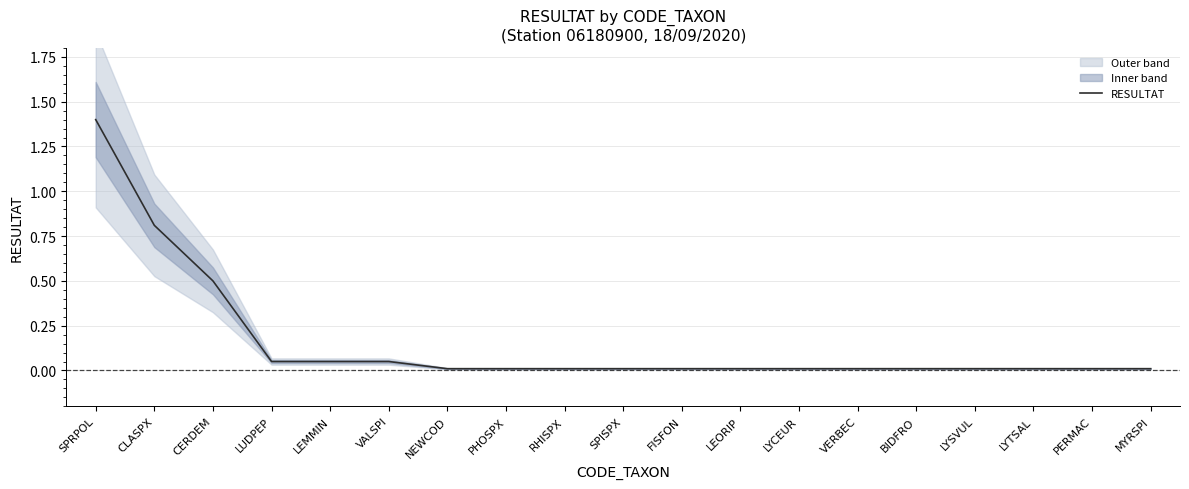

Reading right to left, extract all data points from this chart.

MYRSPI=0.0	PERMAC=0.0	LYTSAL=0.0	LYSVUL=0.0	BIDFRO=0.0	VERBEC=0.0	LYCEUR=0.0	LEORIP=0.0	FISFON=0.0	SPISPX=0.0	RHISPX=0.0	PHOSPX=0.0	NEWCOD=0.0	VALSPI=0.1	LEMMIN=0.1	LUDPEP=0.1	CERDEM=0.5	CLASPX=0.8	SPRPOL=1.4